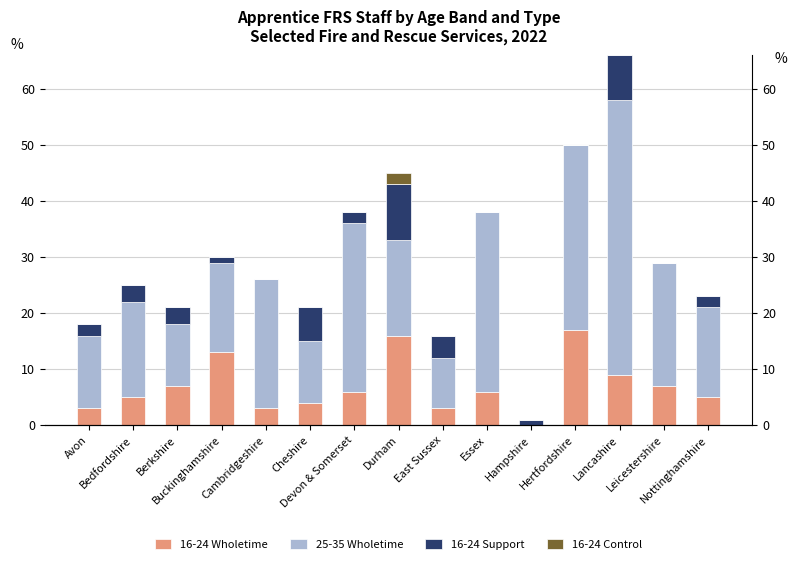

What position from the right is Avon?

15